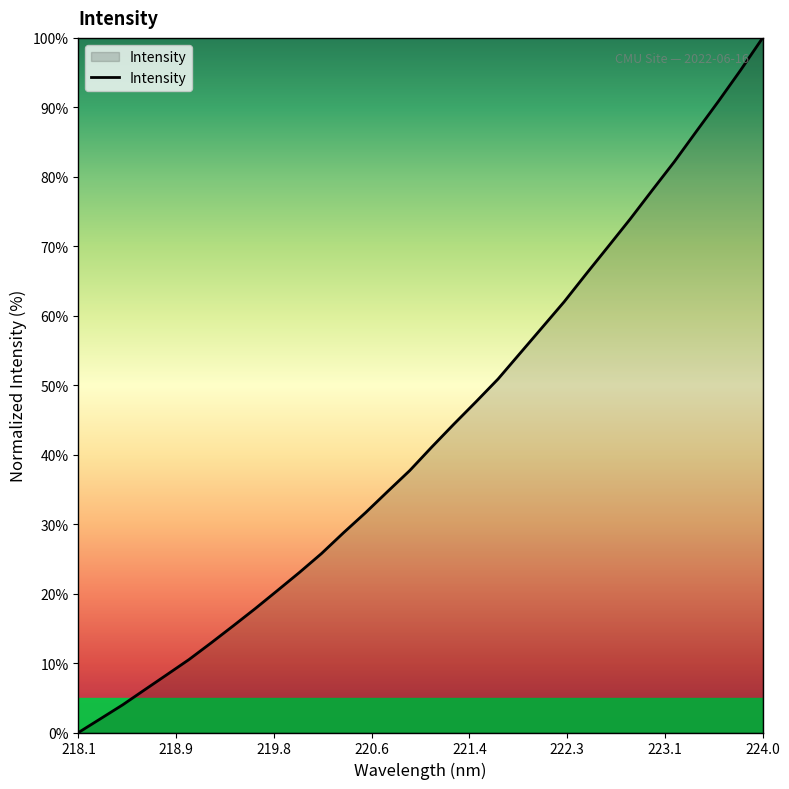

What is the greatest value displayed?

100.0